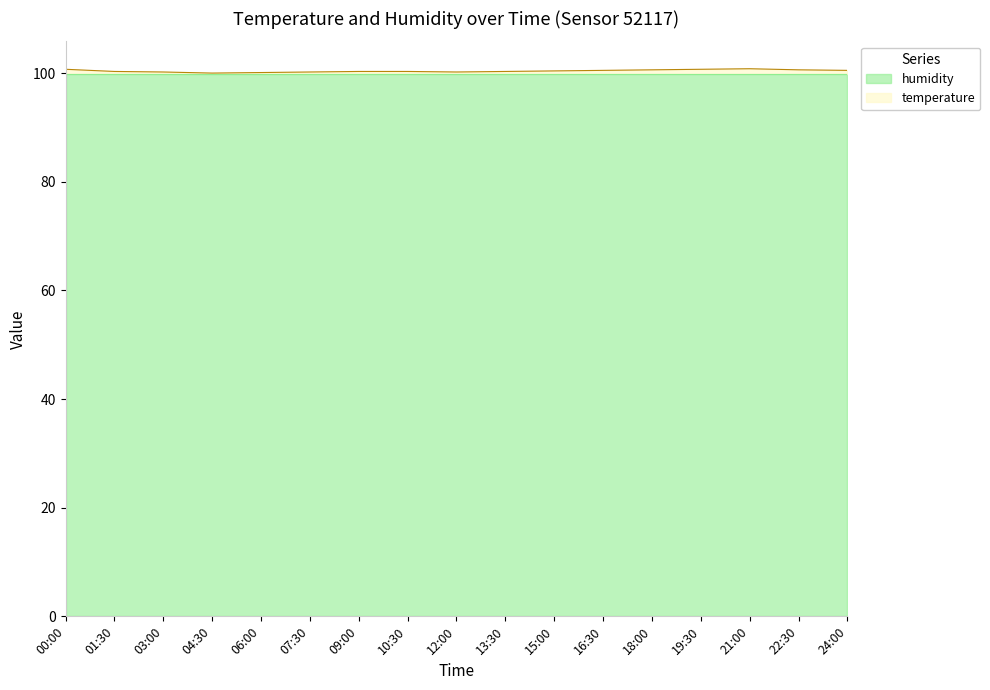

What is the minimum value shown in the chart?

100.0